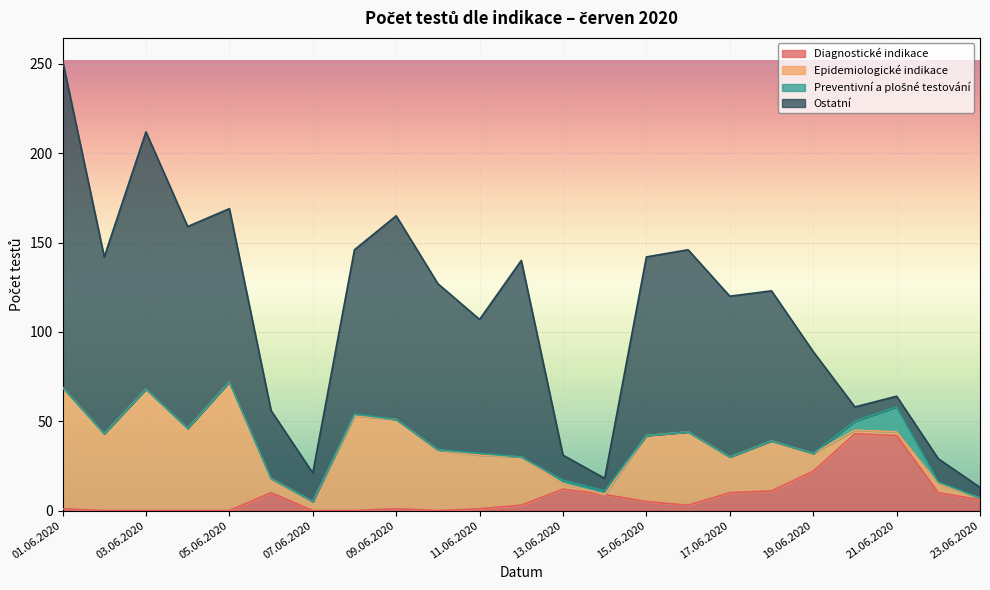

Where do Ostatní and Preventivní a plošné testování first cross each other?

20.06.2020 and 21.06.2020